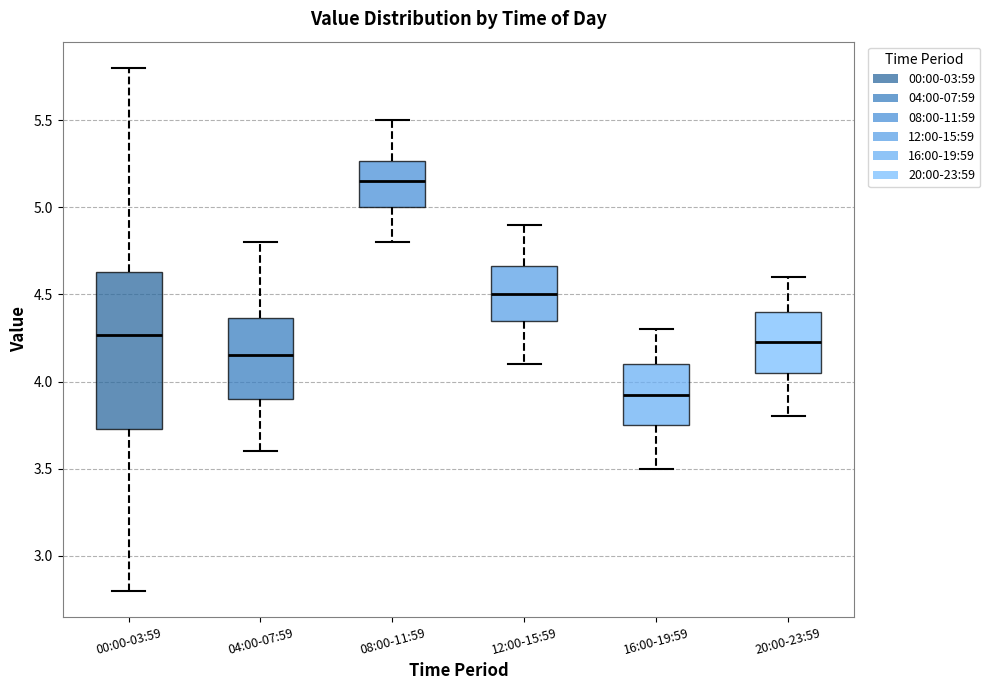

Comparing the boxes themselves (not the whiskers), which one is the tallest?

00:00-03:59